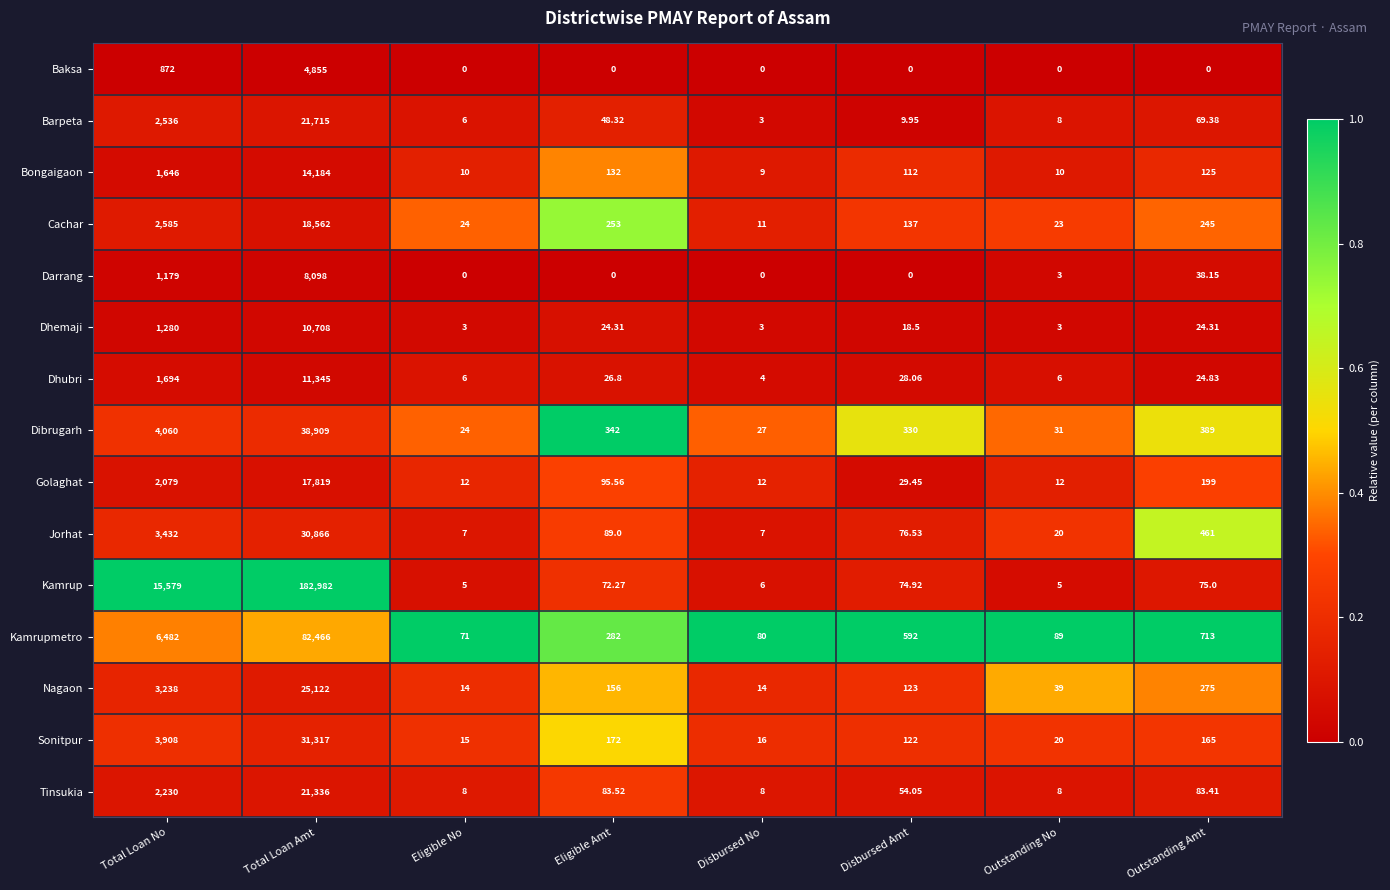

Where is Nagaon nearest to the value 12568?

Total Loan No